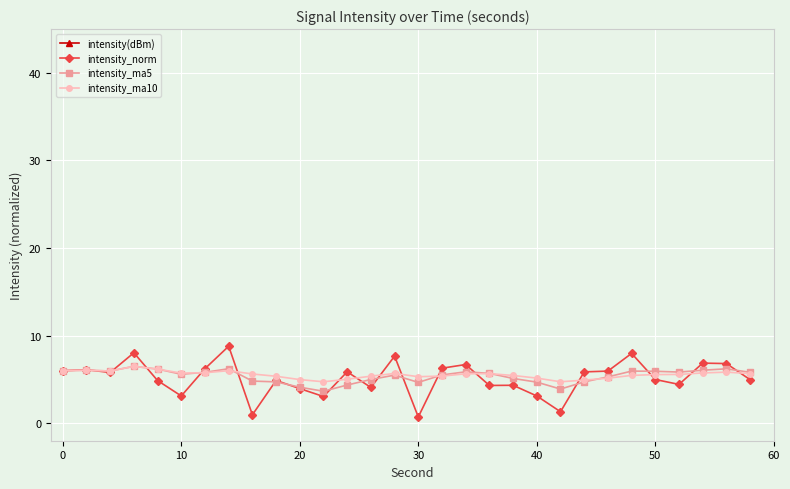

How many data points does each series have?

30